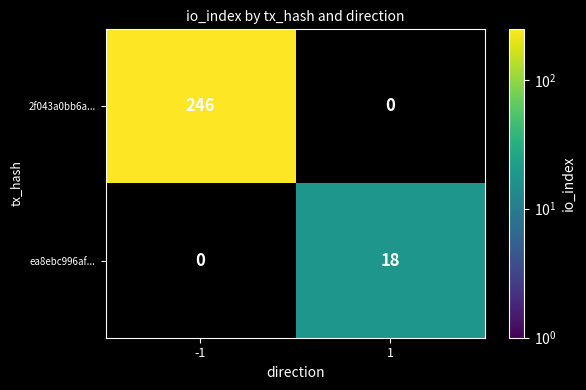

True or false: ea8ebc996af... has a value of 25 at 1.

False